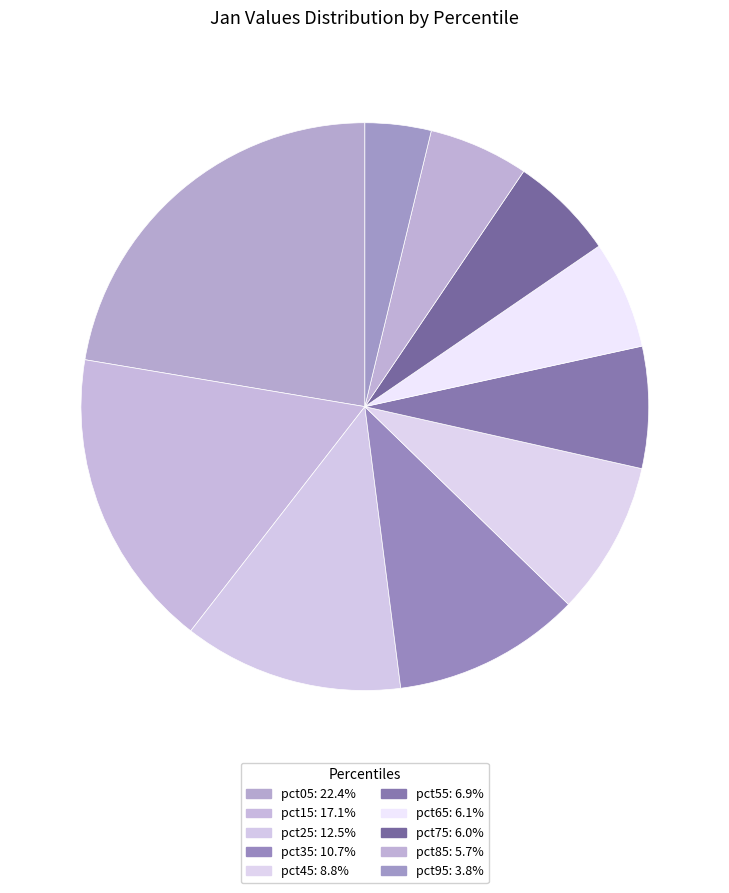

Rank the categories by value from lowest to highest.

pct95, pct85, pct75, pct65, pct55, pct45, pct35, pct25, pct15, pct05